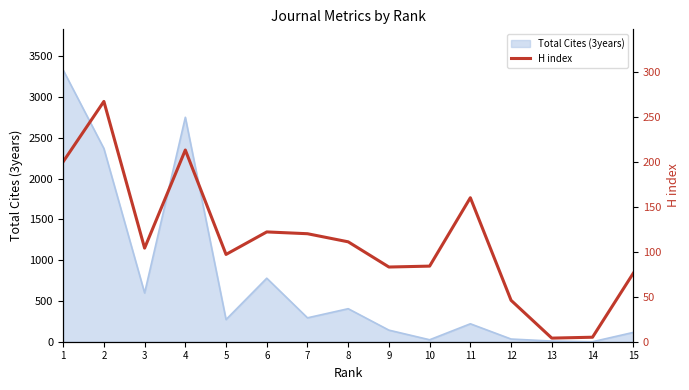

What is the sum of the values at 8 and 2?

378